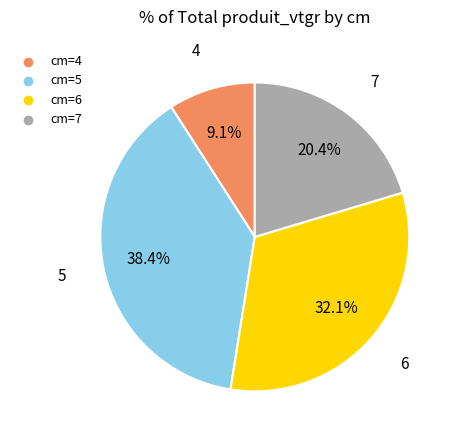

Count the number of slices in the pie.

4